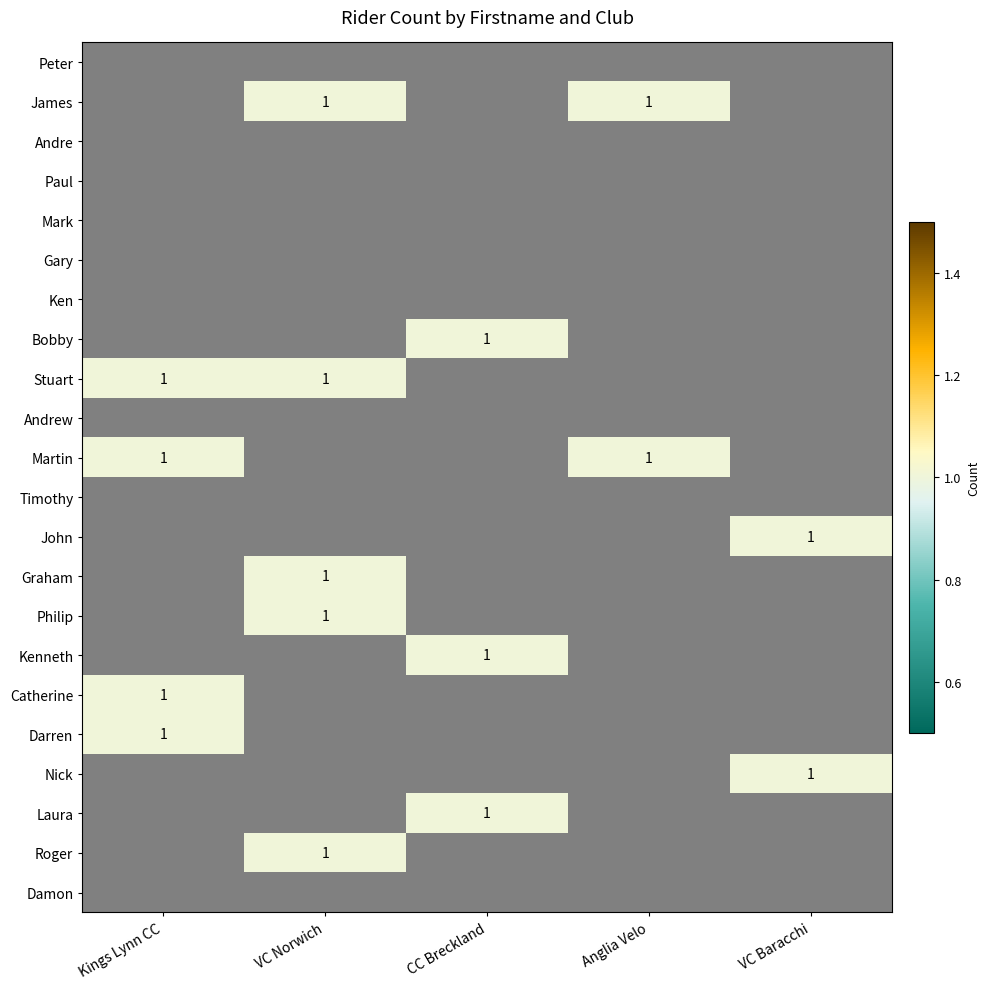

Rank the series at VC Norwich from lowest to highest value.

Peter, James, Andre, Paul, Mark, Gary, Ken, Bobby, Stuart, Andrew, Martin, Timothy, John, Graham, Philip, Kenneth, Catherine, Darren, Nick, Laura, Roger, Damon